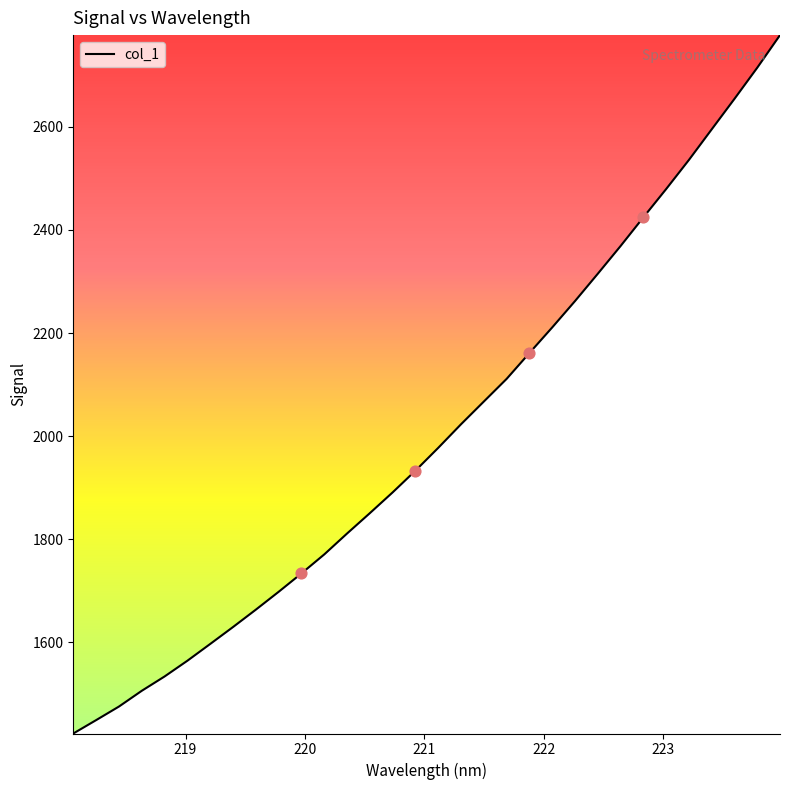

What is the difference between the maximum and minimum values?

1355.6